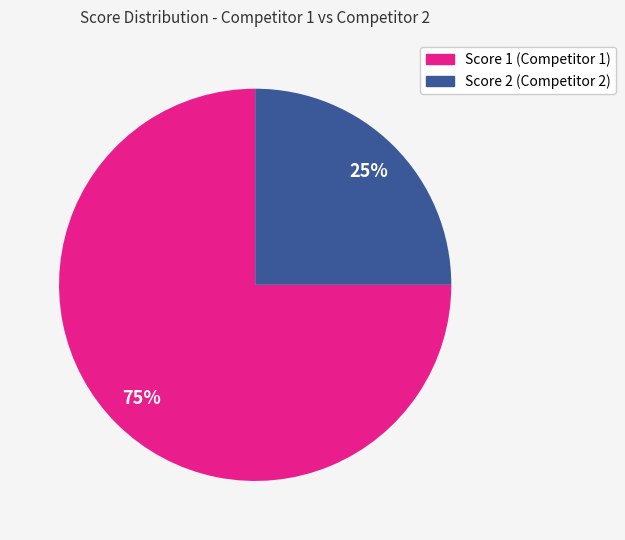

Does any single category account for the majority?

Yes